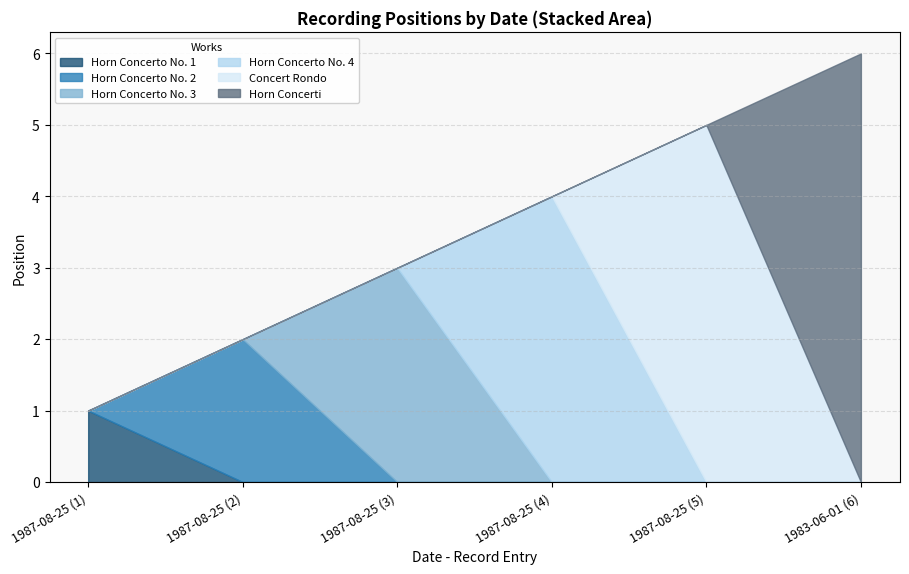

What position from the right is 1987-08-25 (1)?

6